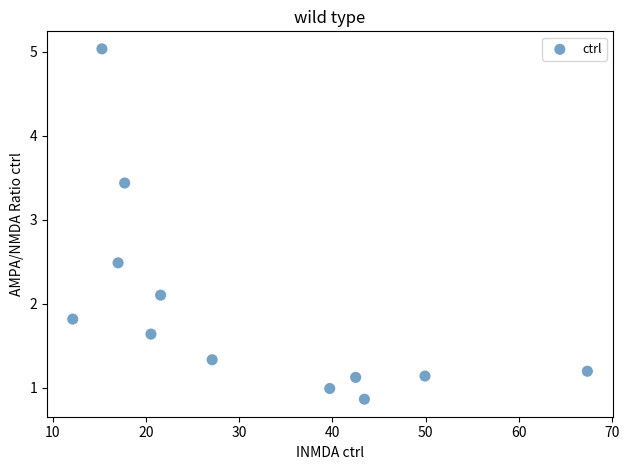

What is the range of X values (max minus min)?

55.2